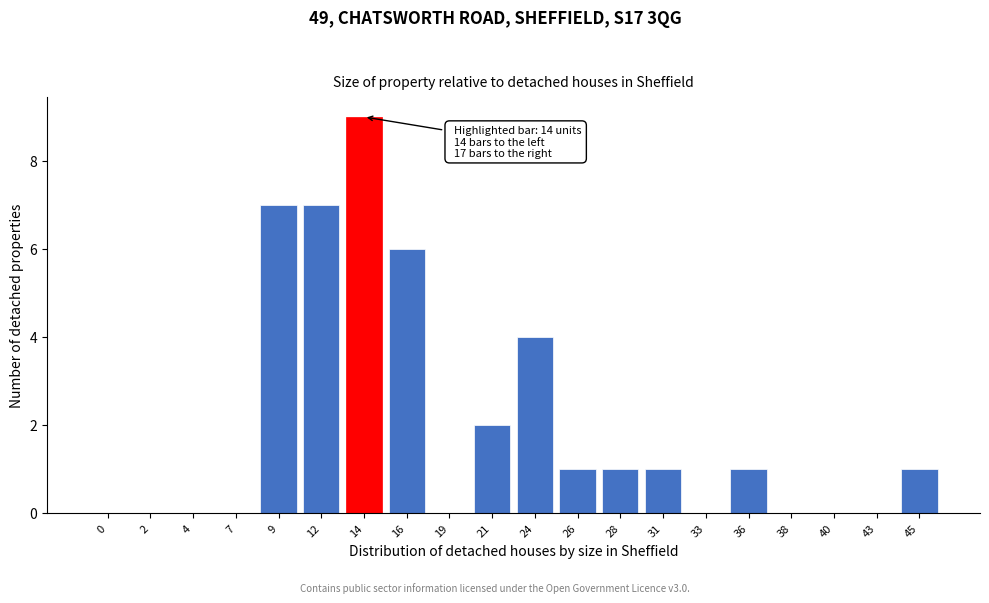

Reading left to right, extract all data points from this chart.

0=0	2=0	4=0	7=0	9=7	12=7	14=9	16=6	19=0	21=2	24=4	26=1	28=1	31=1	33=0	36=1	38=0	40=0	43=0	45=1